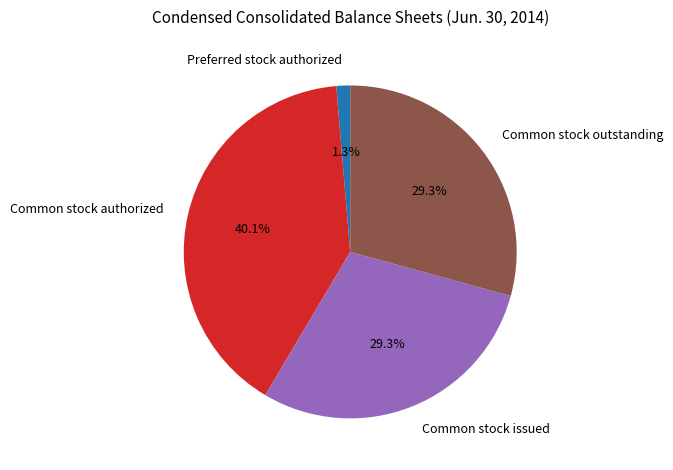

Is Preferred stock authorized the majority of the pie?

No